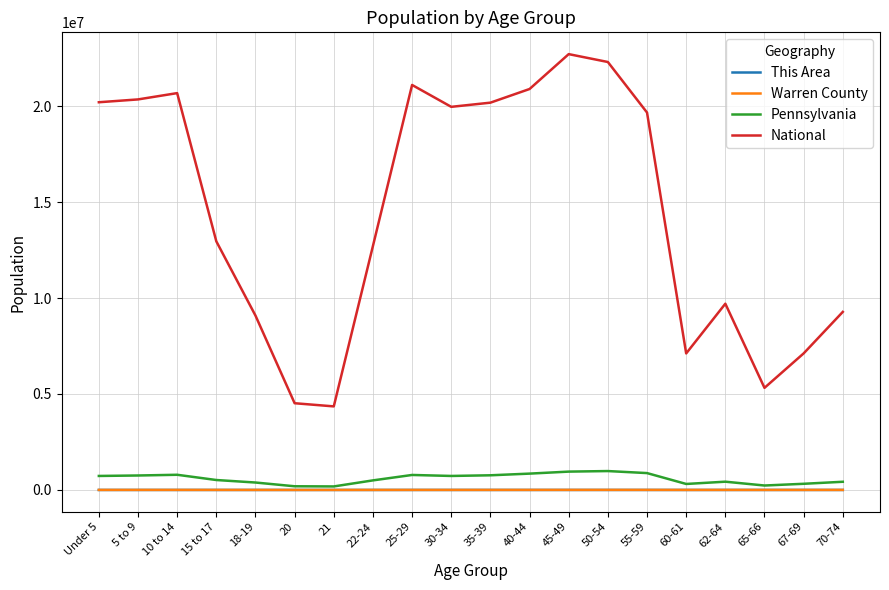

True or false: National and Warren County intersect in this chart.

False